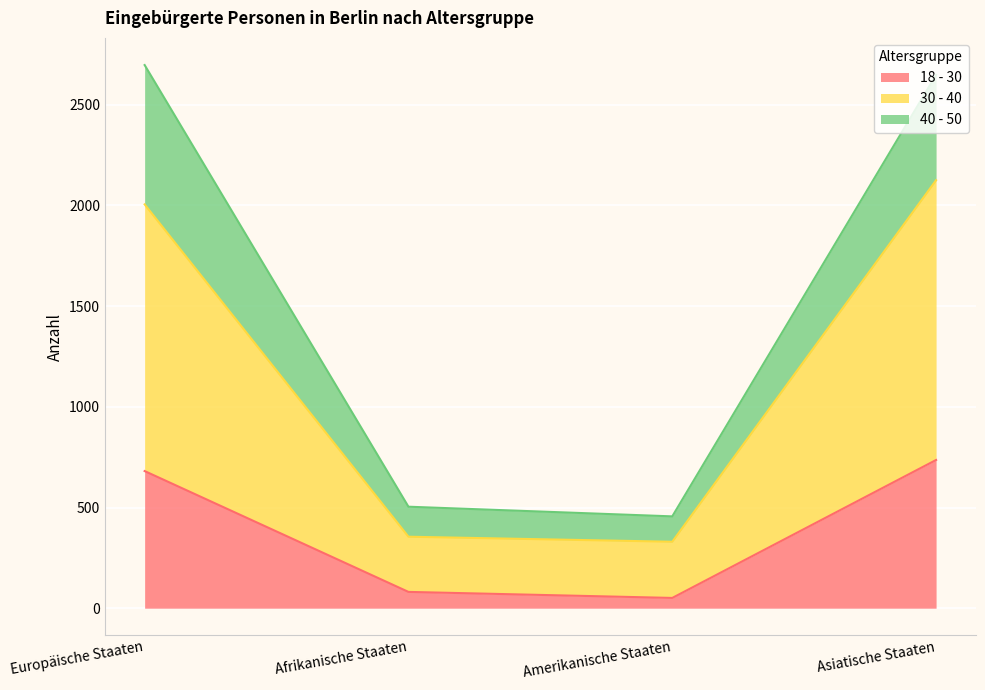

The 18 - 30 series shows 81 at Afrikanische Staaten. True or false?

True